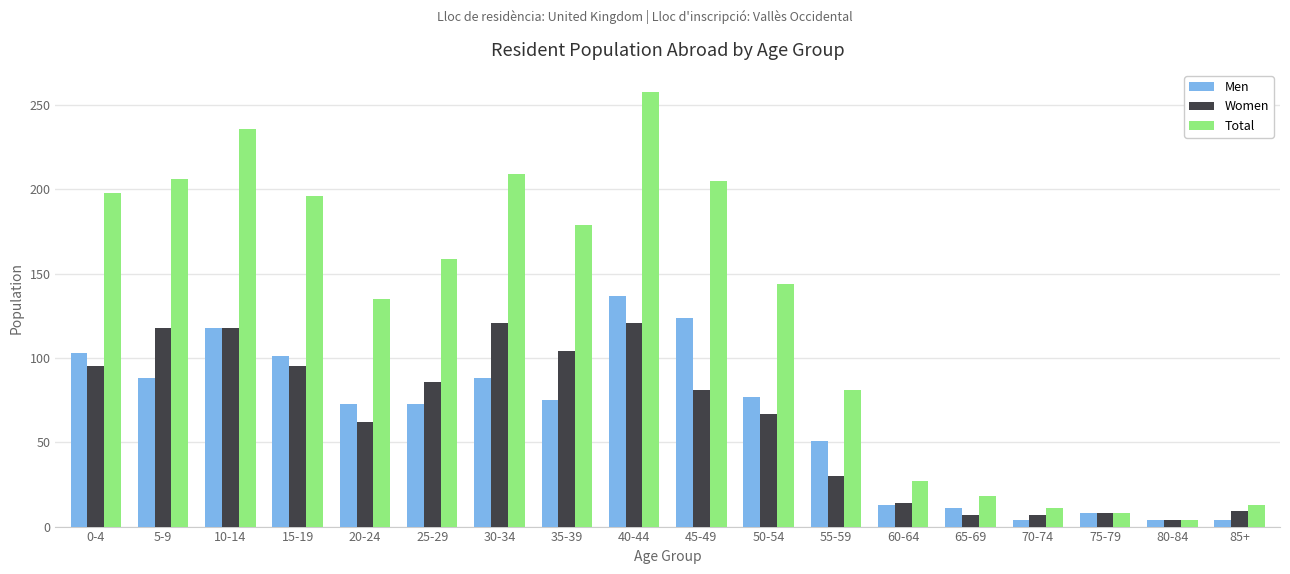

What are all the series names shown in the legend?

Men, Women, Total